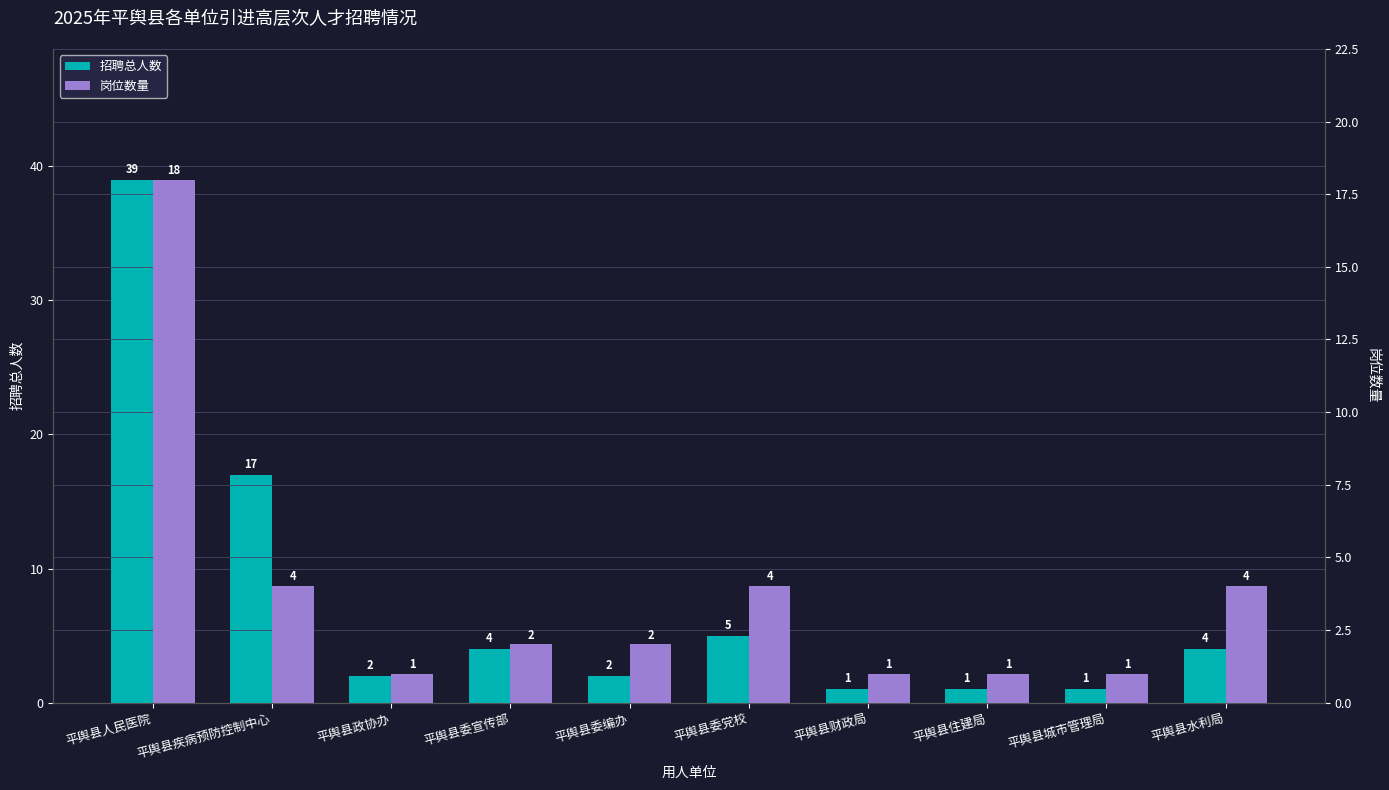

At how many categories does at least one series exceed 14?

2